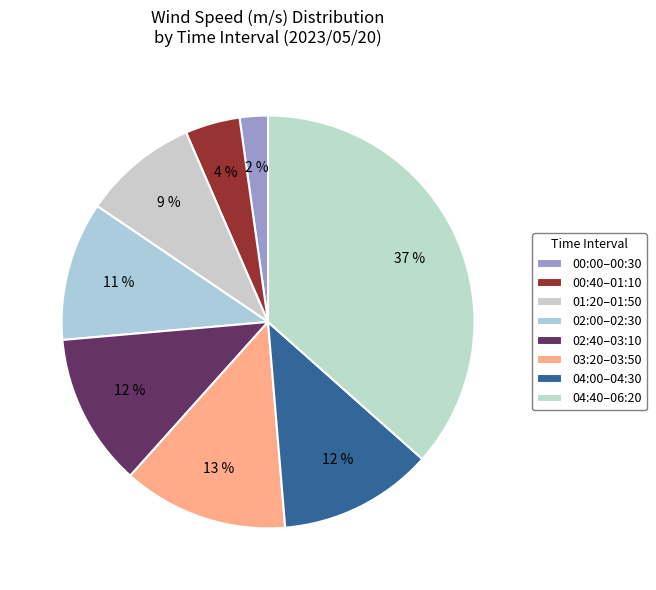

How many slices are in this pie chart?

8